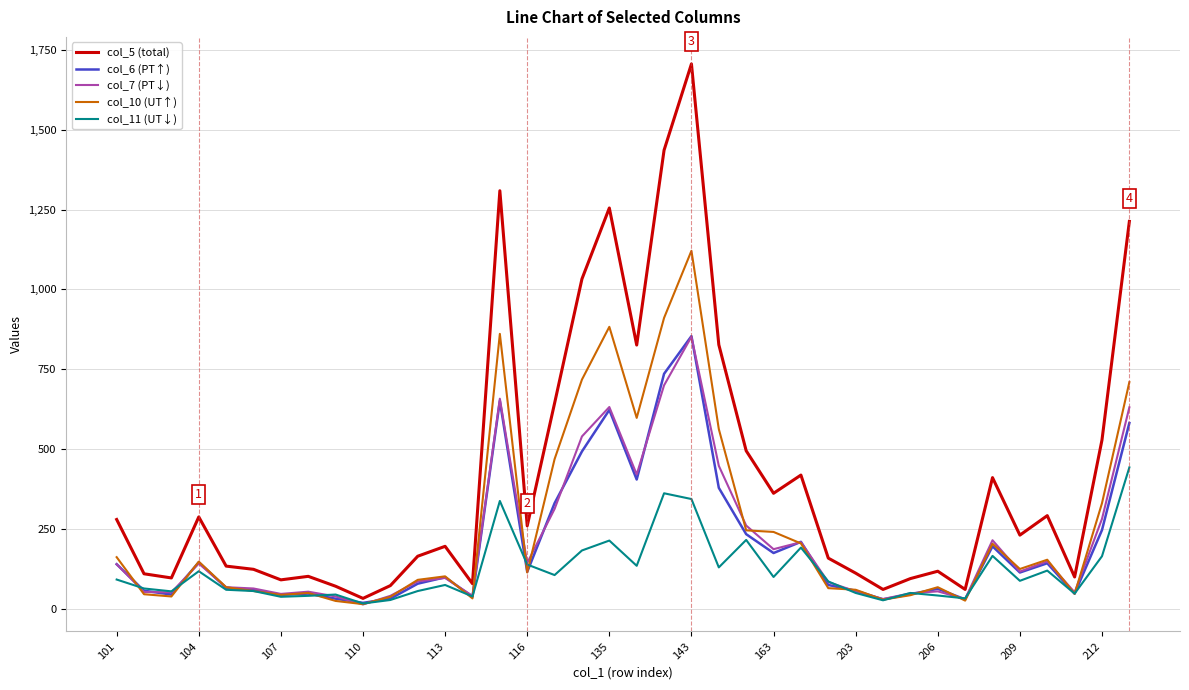

Which series has the largest total across all categories?

col_5 (total)